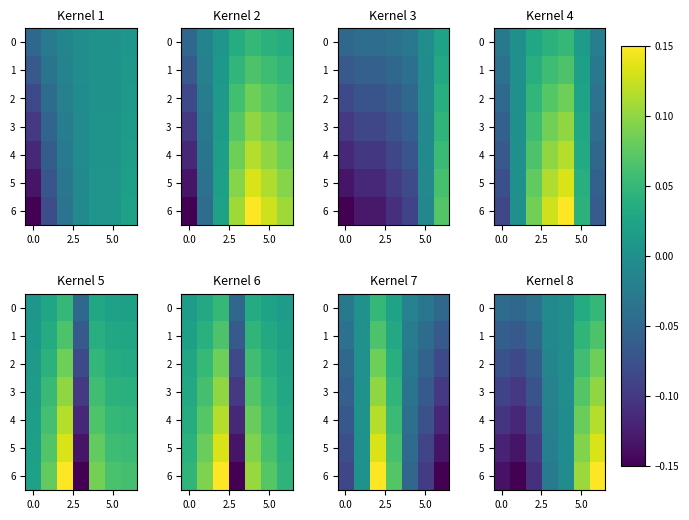

At which category is the sum across all series the highest?

6